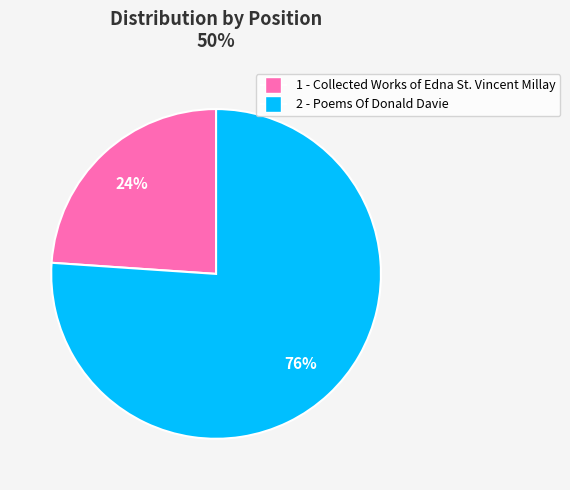

To the nearest percent, what is the difference between the largest and smallest slice percentages?

52%